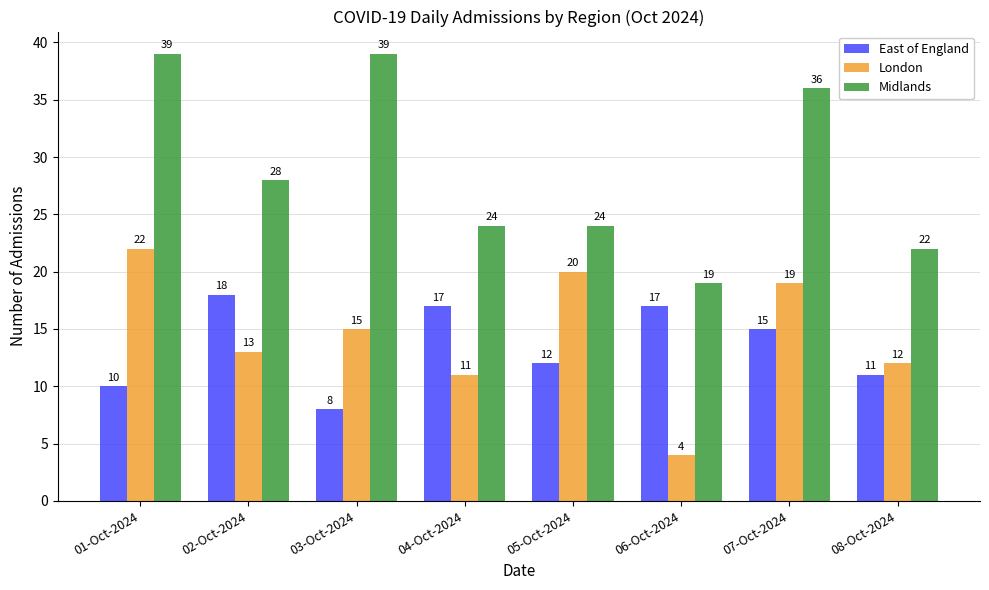

Reading left to right, extract all data points from this chart.

East of England: 01-Oct-2024=10	02-Oct-2024=18	03-Oct-2024=8	04-Oct-2024=17	05-Oct-2024=12	06-Oct-2024=17	07-Oct-2024=15	08-Oct-2024=11
London: 01-Oct-2024=22	02-Oct-2024=13	03-Oct-2024=15	04-Oct-2024=11	05-Oct-2024=20	06-Oct-2024=4	07-Oct-2024=19	08-Oct-2024=12
Midlands: 01-Oct-2024=39	02-Oct-2024=28	03-Oct-2024=39	04-Oct-2024=24	05-Oct-2024=24	06-Oct-2024=19	07-Oct-2024=36	08-Oct-2024=22